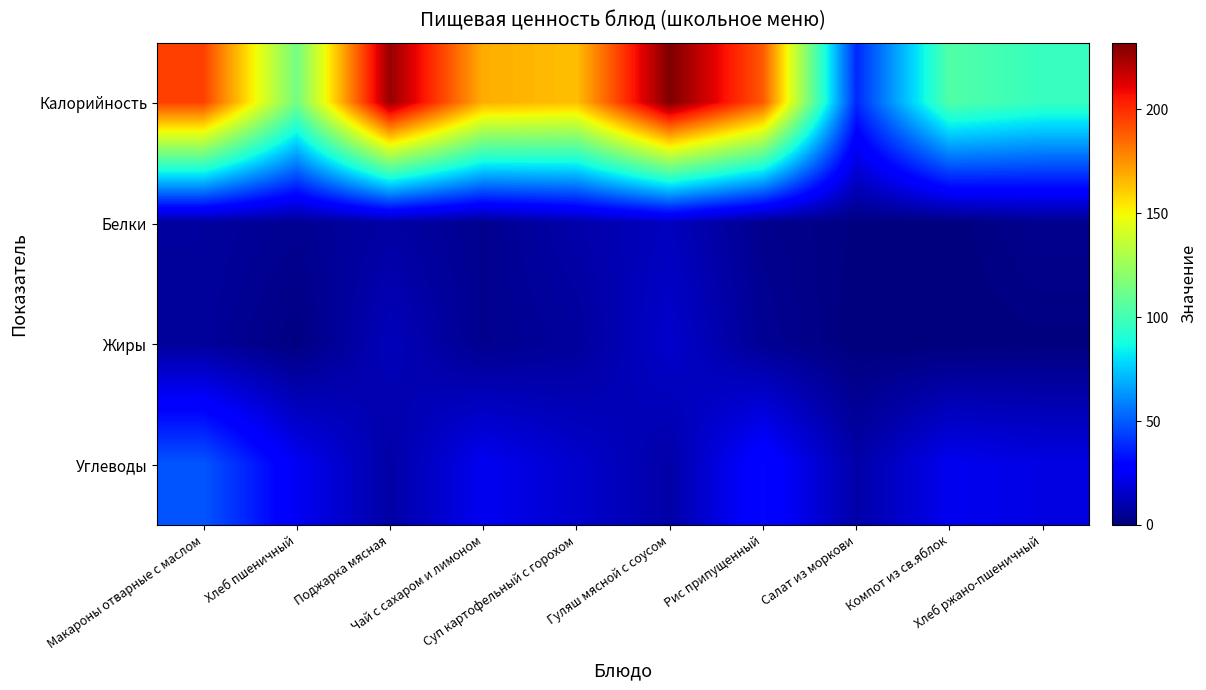

Which has a higher value, Рис припущенный or Хлеб ржано-пшеничный?

Рис припущенный